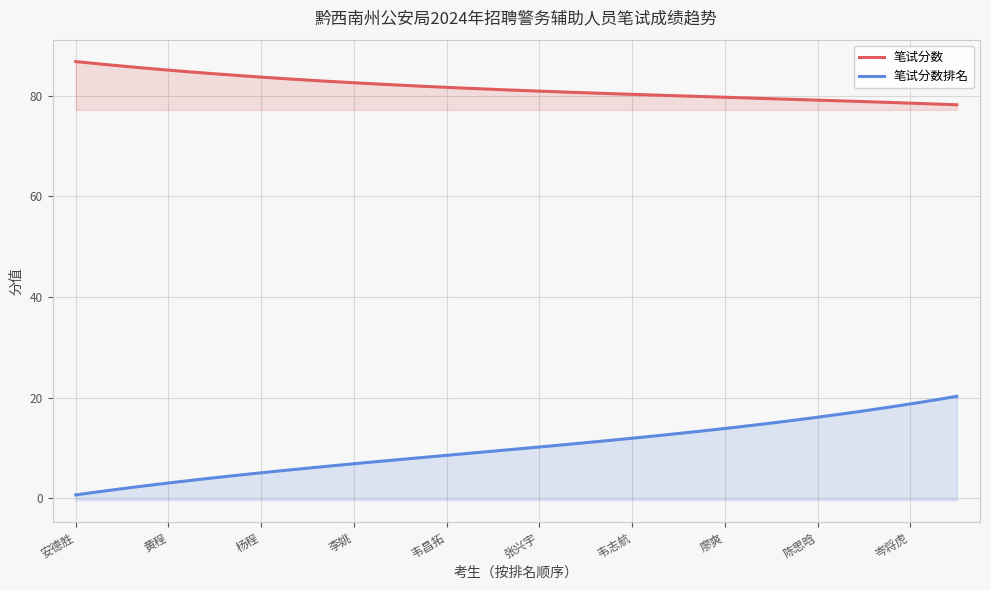

What is the maximum value for 笔试分数?

87.0